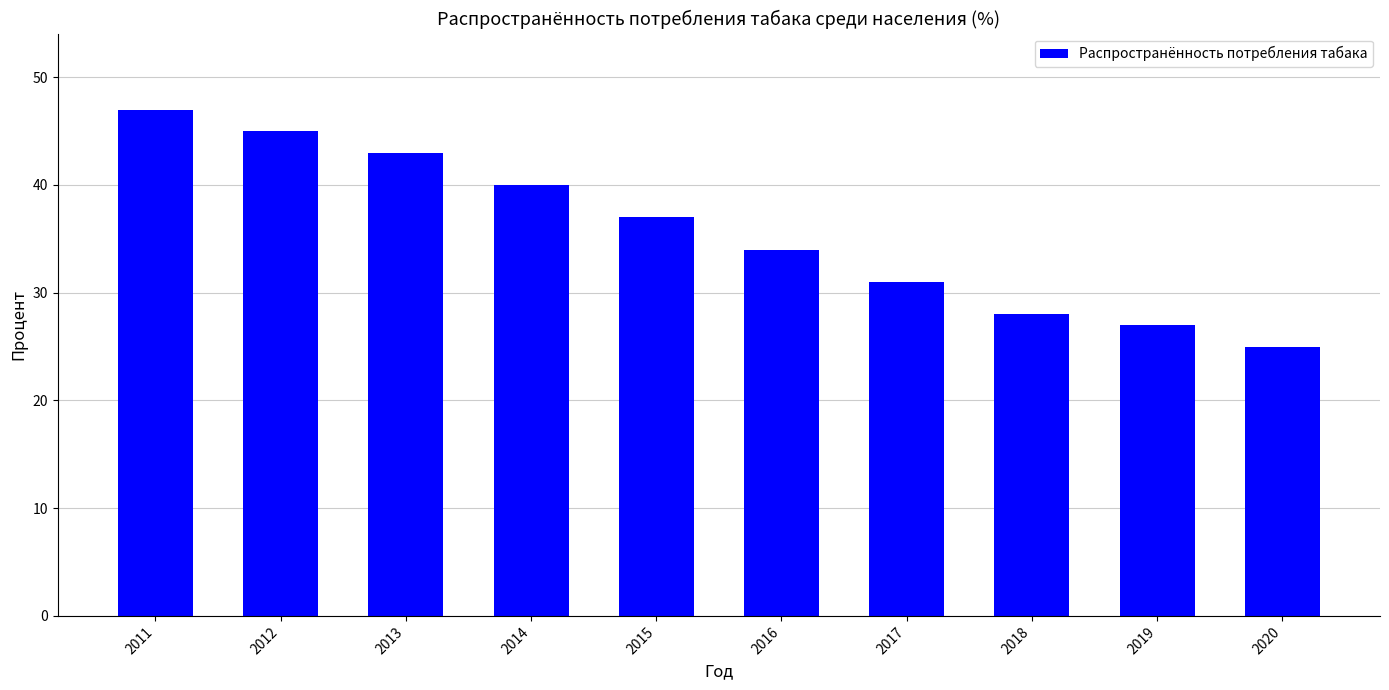

What is the value of the 2nd bar from the left?

45